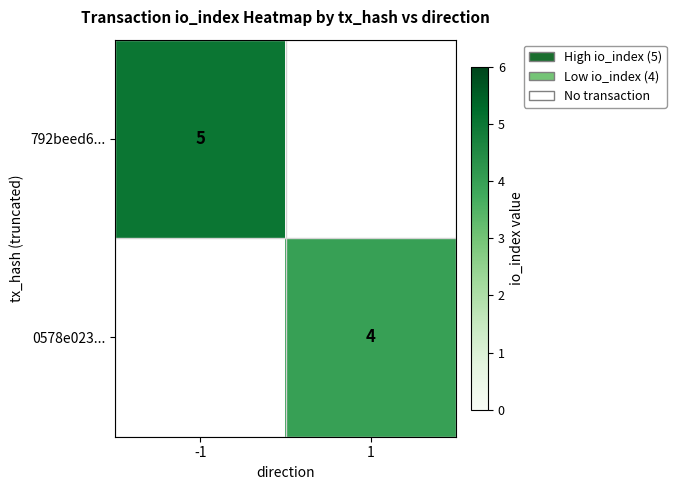

At how many categories does at least one series exceed 4?

1